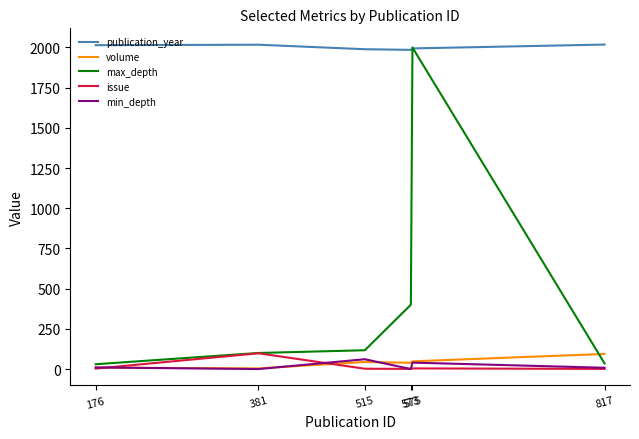

True or false: volume and publication_year intersect in this chart.

False